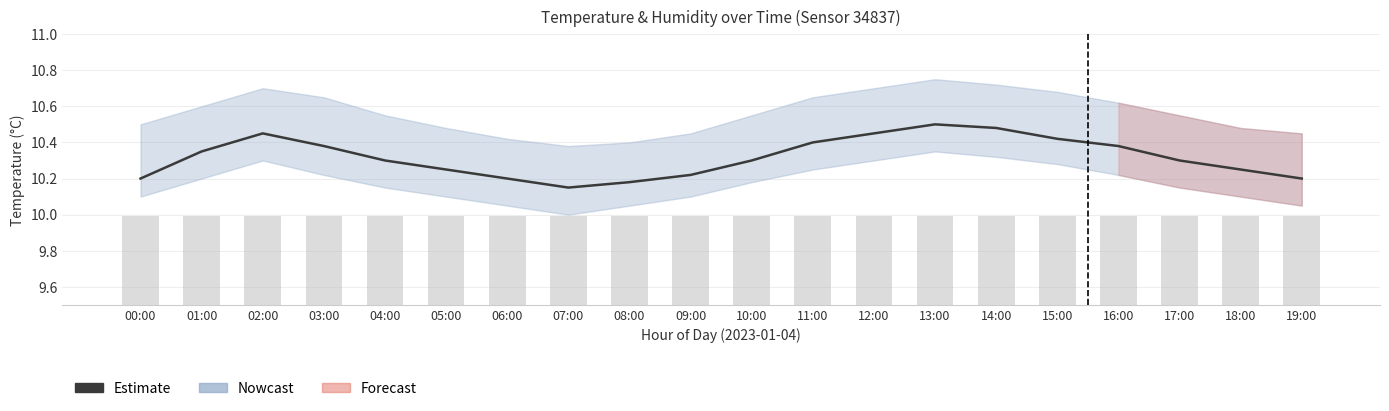

The value of humidity at 04:00 is 15.8. True or false?

False